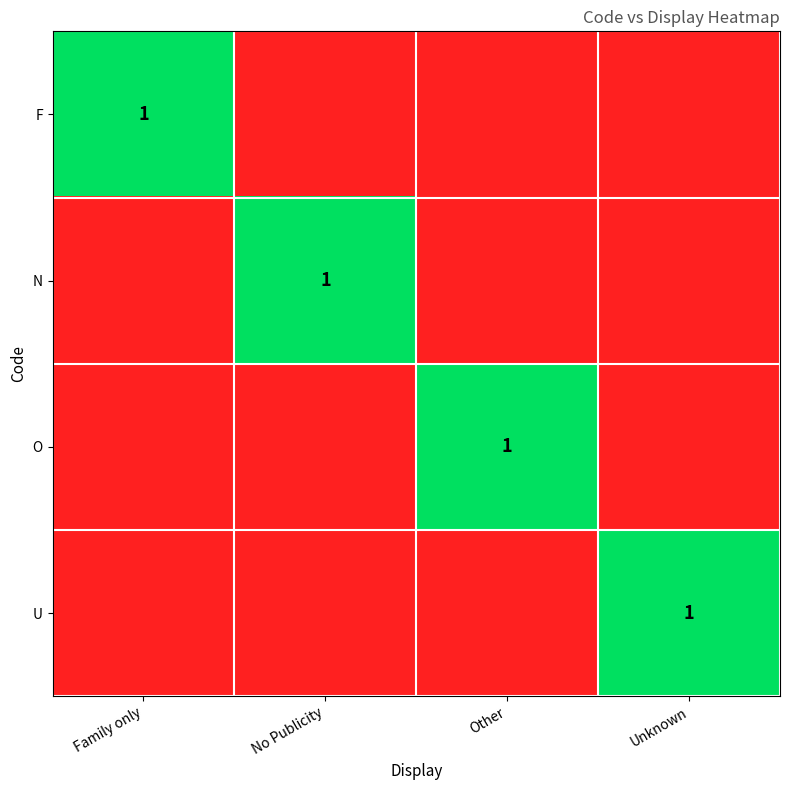

What is the difference between the maximum and minimum values in the U series?

1